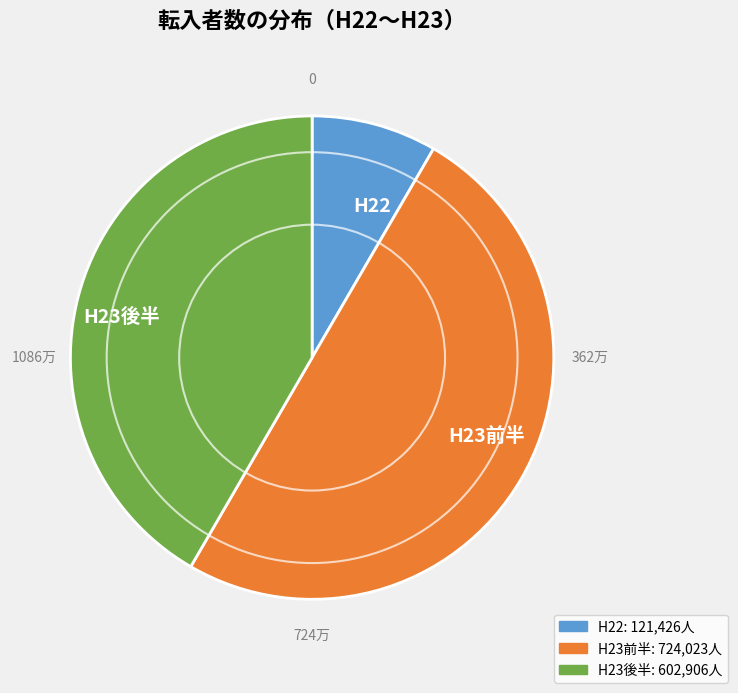

Is H23後半 the majority of the pie?

No